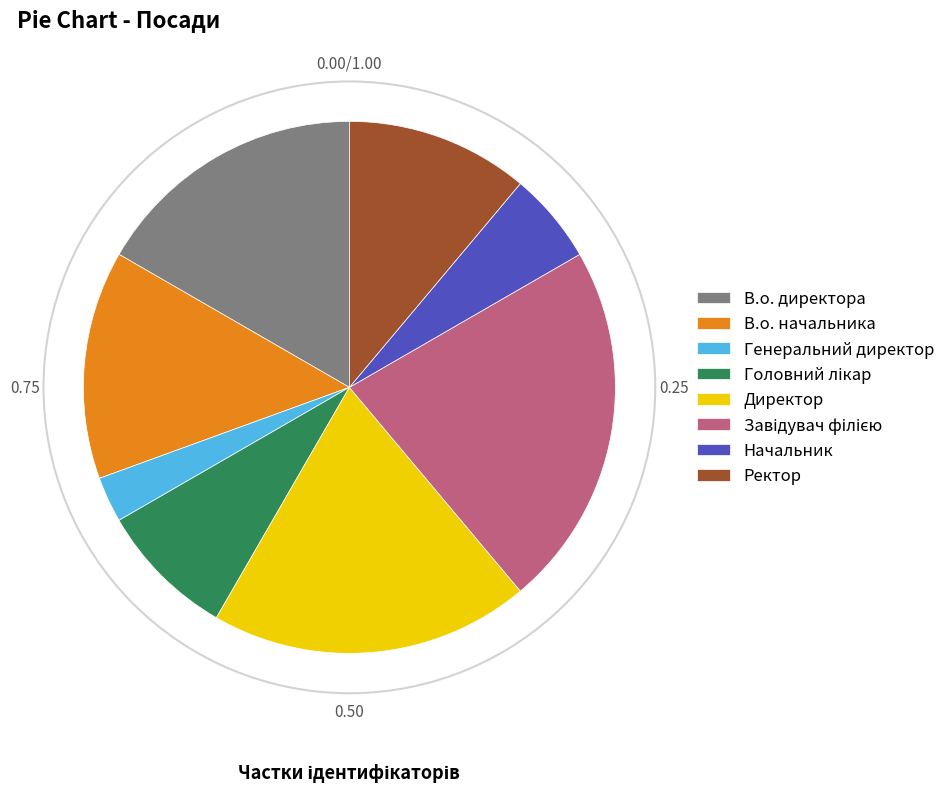

Does Ректор represent more than half of the total?

No